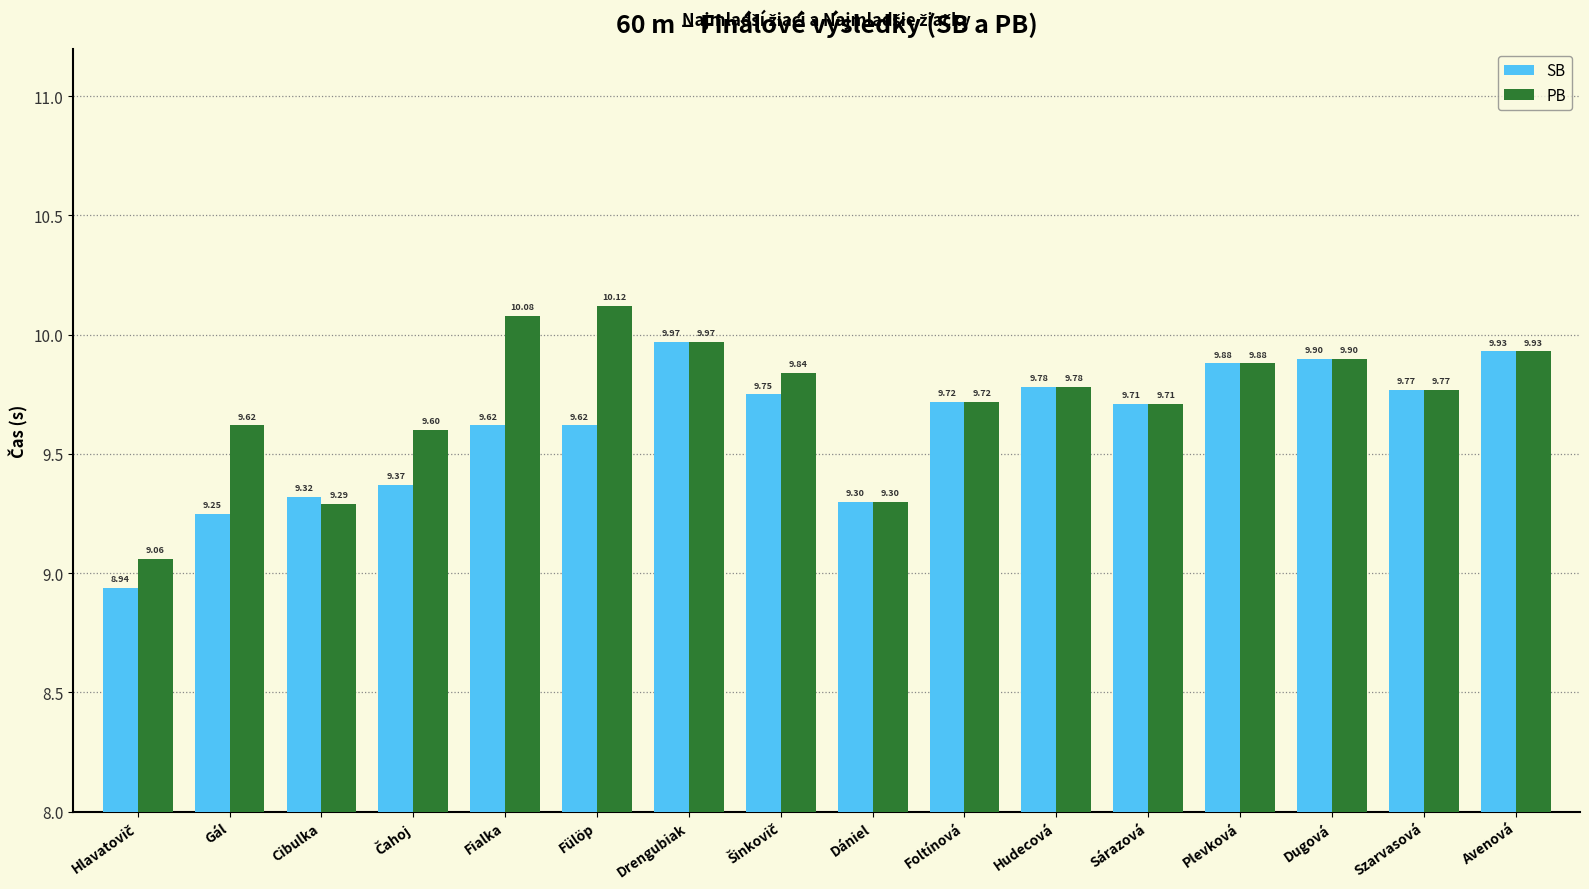

What is the label of the 14th bar from the right?

Cibulka